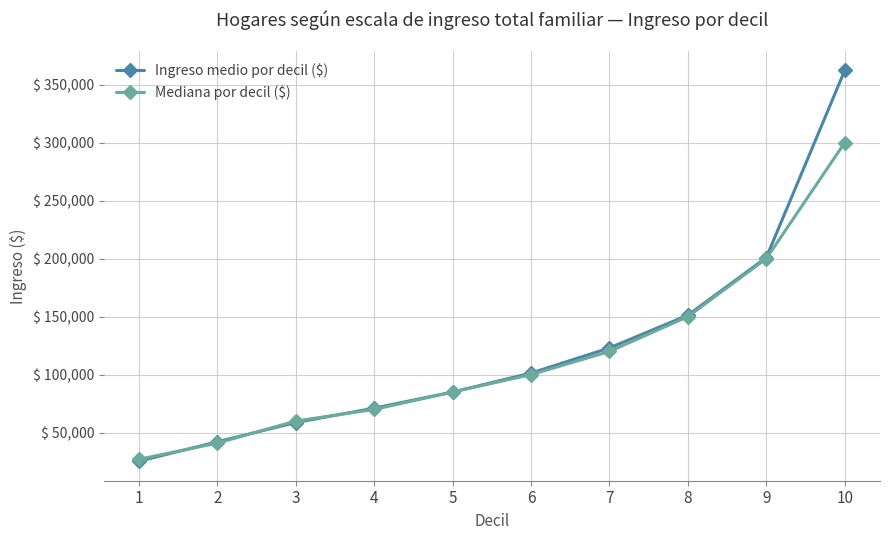

How many distinct data groups are displayed?

2